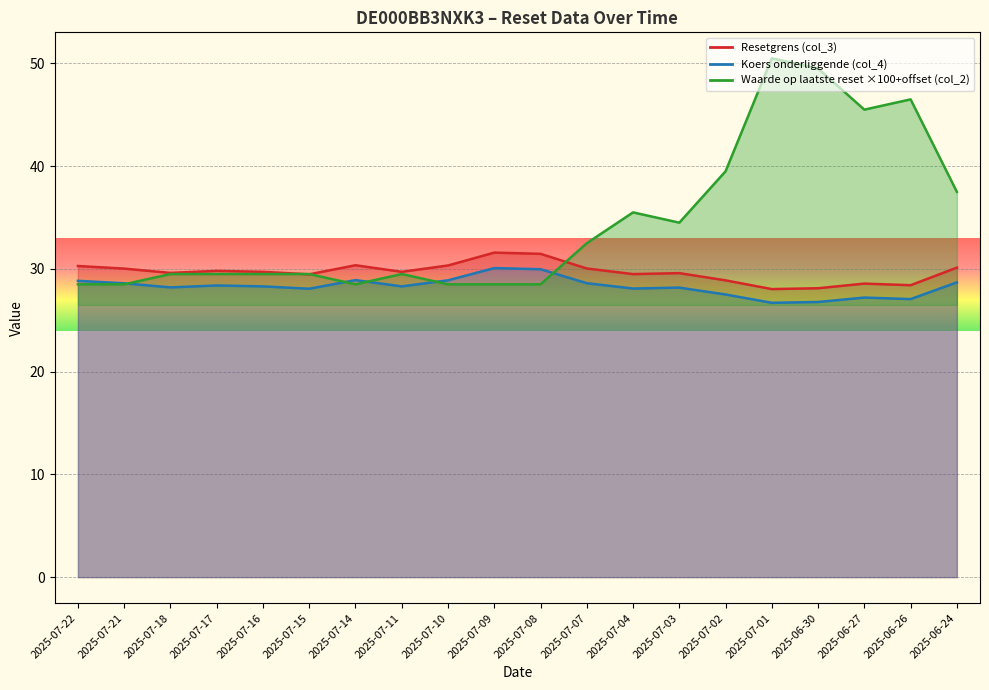

Reading left to right, transcribe all the data shown in this chart.

Resetgrens (col_3): 2025-07-22=30.3	2025-07-21=30.0	2025-07-18=29.6	2025-07-17=29.8	2025-07-16=29.7	2025-07-15=29.5	2025-07-14=30.4	2025-07-11=29.7	2025-07-10=30.3	2025-07-09=31.6	2025-07-08=31.5	2025-07-07=30.0	2025-07-04=29.5	2025-07-03=29.6	2025-07-02=28.9	2025-07-01=28.0	2025-06-30=28.1	2025-06-27=28.6	2025-06-26=28.4	2025-06-24=30.1
Koers onderliggende (col_4): 2025-07-22=28.8	2025-07-21=28.6	2025-07-18=28.2	2025-07-17=28.4	2025-07-16=28.3	2025-07-15=28.1	2025-07-14=28.9	2025-07-11=28.3	2025-07-10=28.9	2025-07-09=30.1	2025-07-08=30.0	2025-07-07=28.6	2025-07-04=28.1	2025-07-03=28.2	2025-07-02=27.5	2025-07-01=26.7	2025-06-30=26.8	2025-06-27=27.2	2025-06-26=27.1	2025-06-24=28.7
Waarde op laatste reset (col_2): 2025-07-22=28.5	2025-07-21=28.5	2025-07-18=29.5	2025-07-17=29.5	2025-07-16=29.5	2025-07-15=29.5	2025-07-14=28.5	2025-07-11=29.5	2025-07-10=28.5	2025-07-09=28.5	2025-07-08=28.5	2025-07-07=32.5	2025-07-04=35.5	2025-07-03=34.5	2025-07-02=39.5	2025-07-01=50.5	2025-06-30=49.5	2025-06-27=45.5	2025-06-26=46.5	2025-06-24=37.5